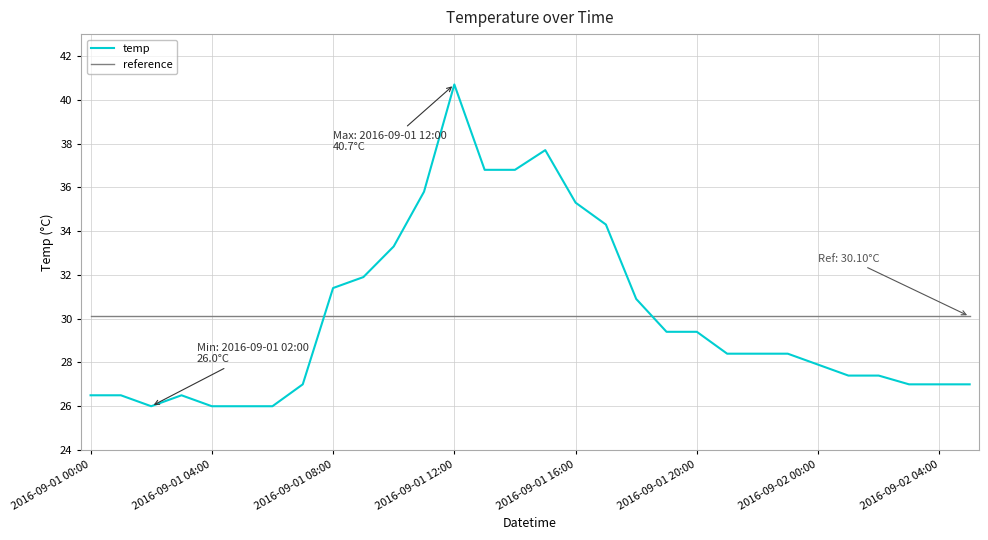

List the series in order of their peak value, highest first.

temp, reference